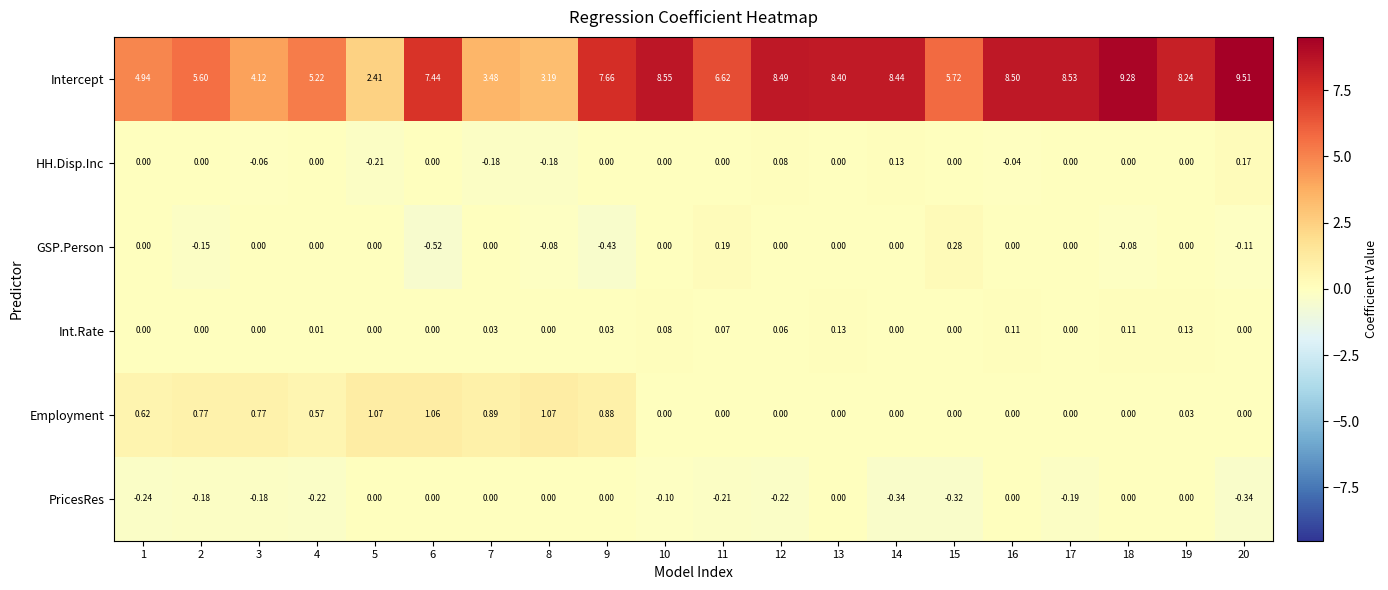

What is the greatest value displayed?

9.5